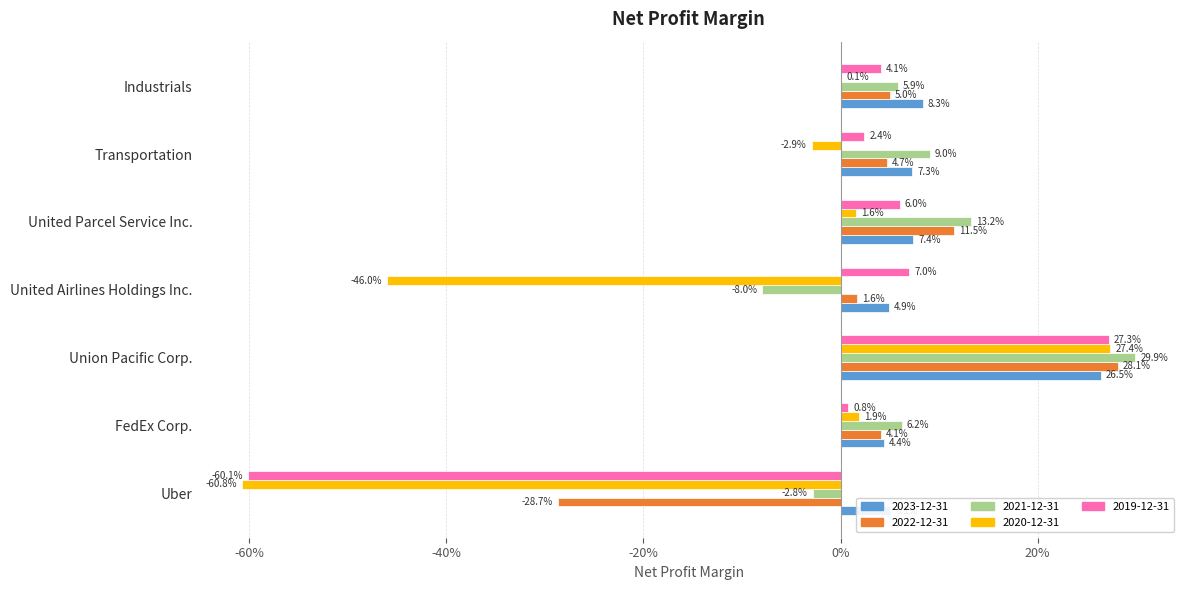

What are all the series names shown in the legend?

2023-12-31, 2022-12-31, 2021-12-31, 2020-12-31, 2019-12-31